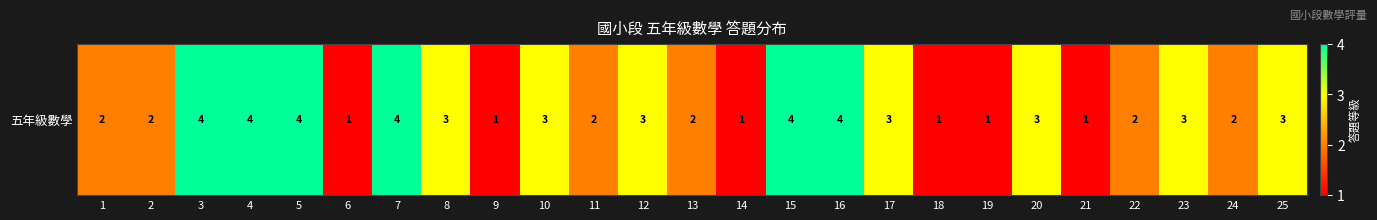

Rank the categories by value from highest to lowest.

3, 4, 5, 7, 15, 16, 8, 10, 12, 17, 20, 23, 25, 1, 2, 11, 13, 22, 24, 6, 9, 14, 18, 19, 21